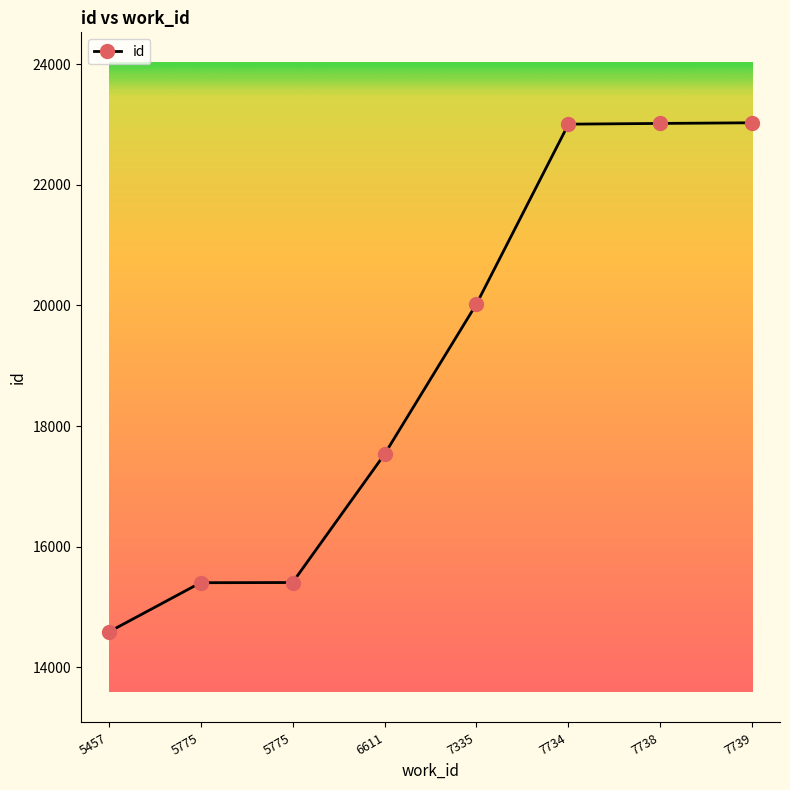

What is the difference between the maximum and minimum values?

8447